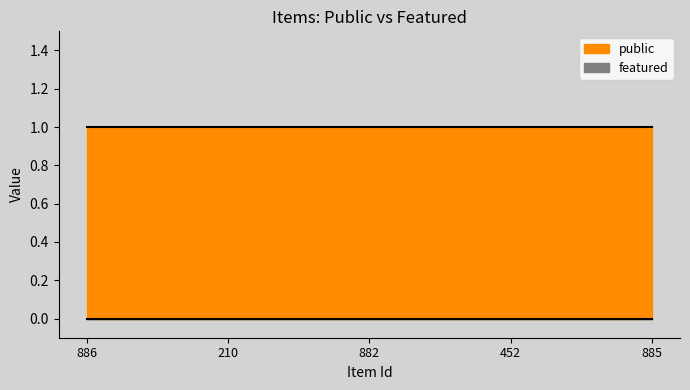

How many categories are shown in the chart?

5